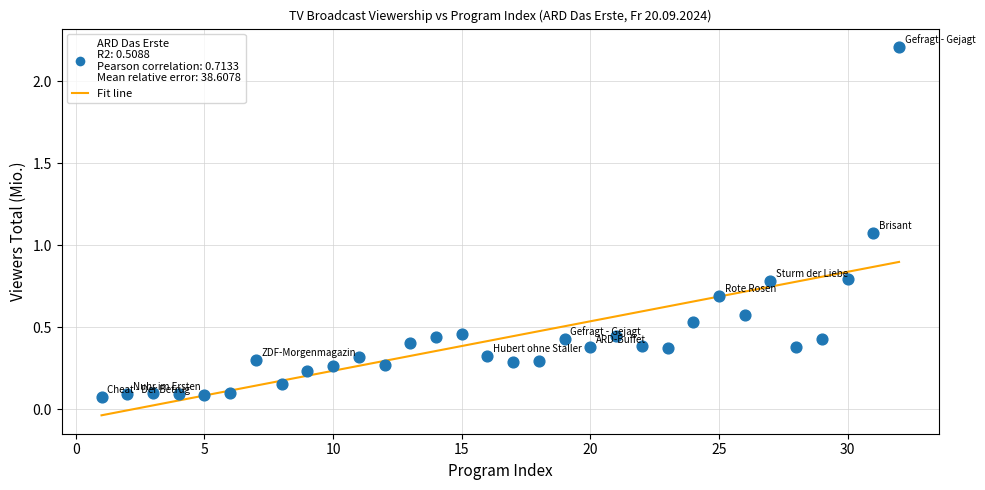

What is the range of X values (max minus min)?

31.0